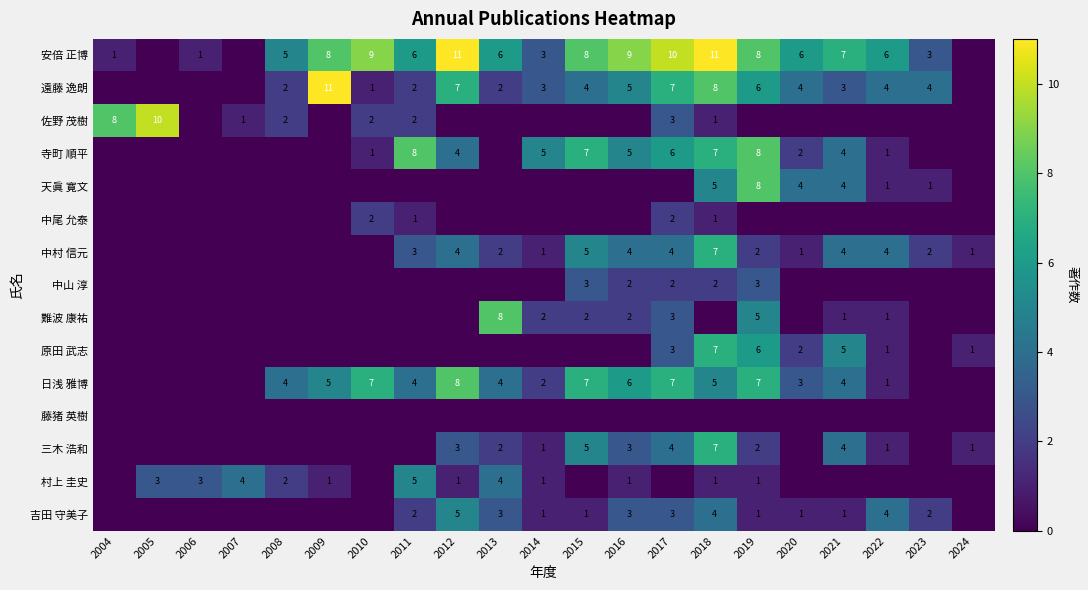

What is the difference between the highest and lowest values at 2022?

6